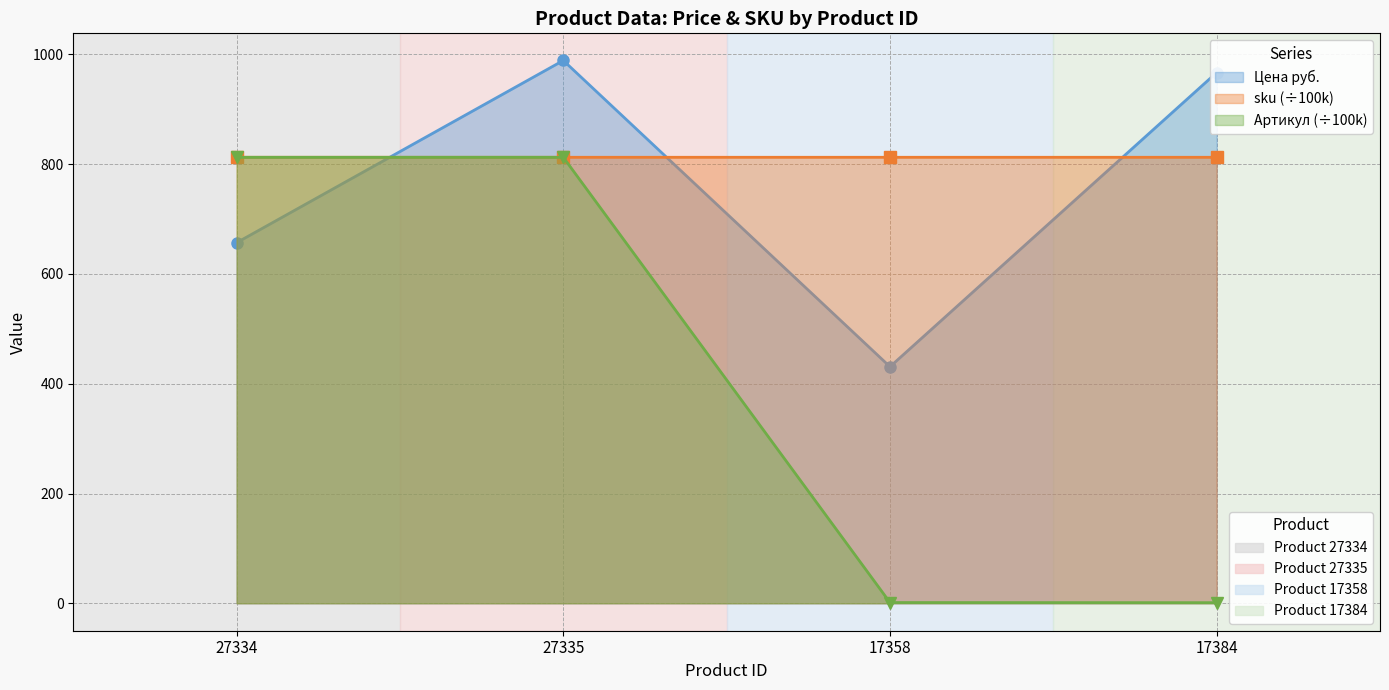

What is the maximum value for sku?

812.6